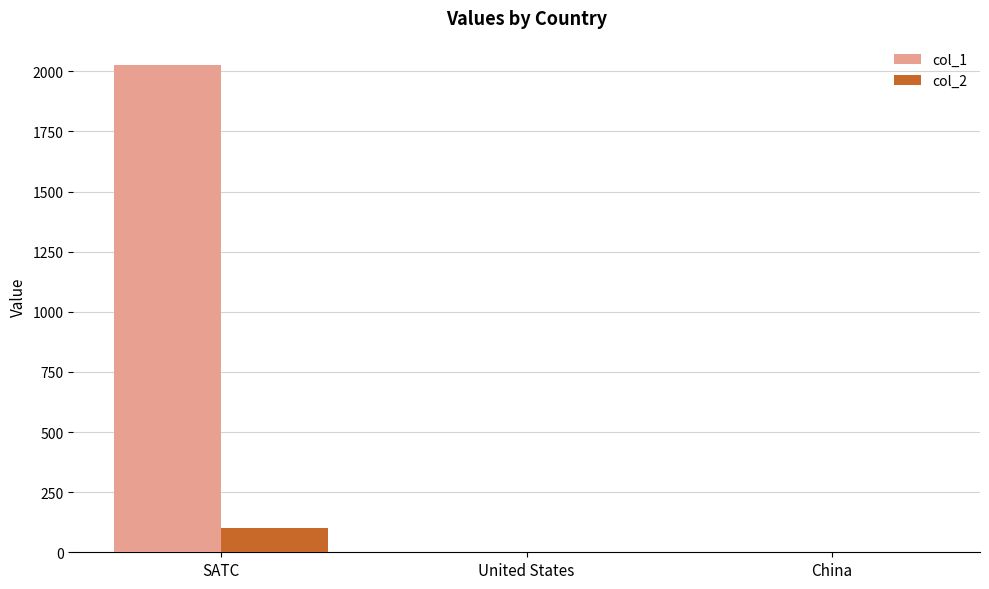

Is it true that col_1 equals 2026.0 at SATC?

True